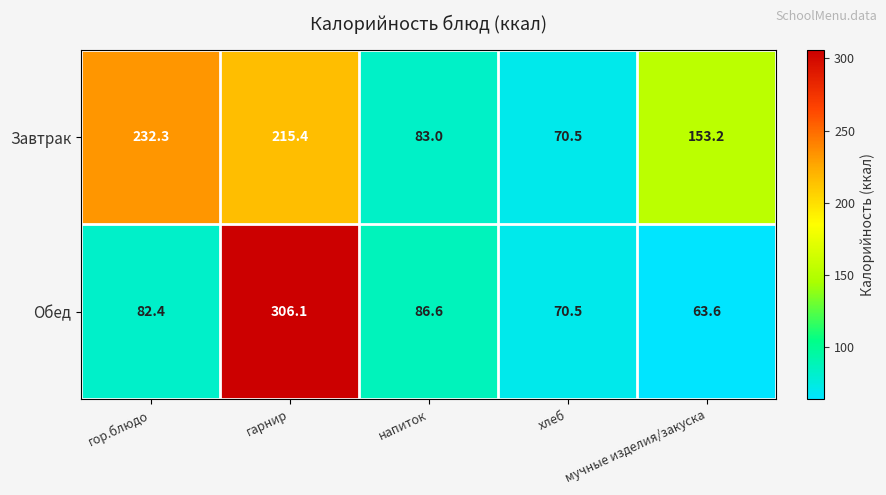

What is the difference between the maximum and minimum values in the Завтрак series?

161.8